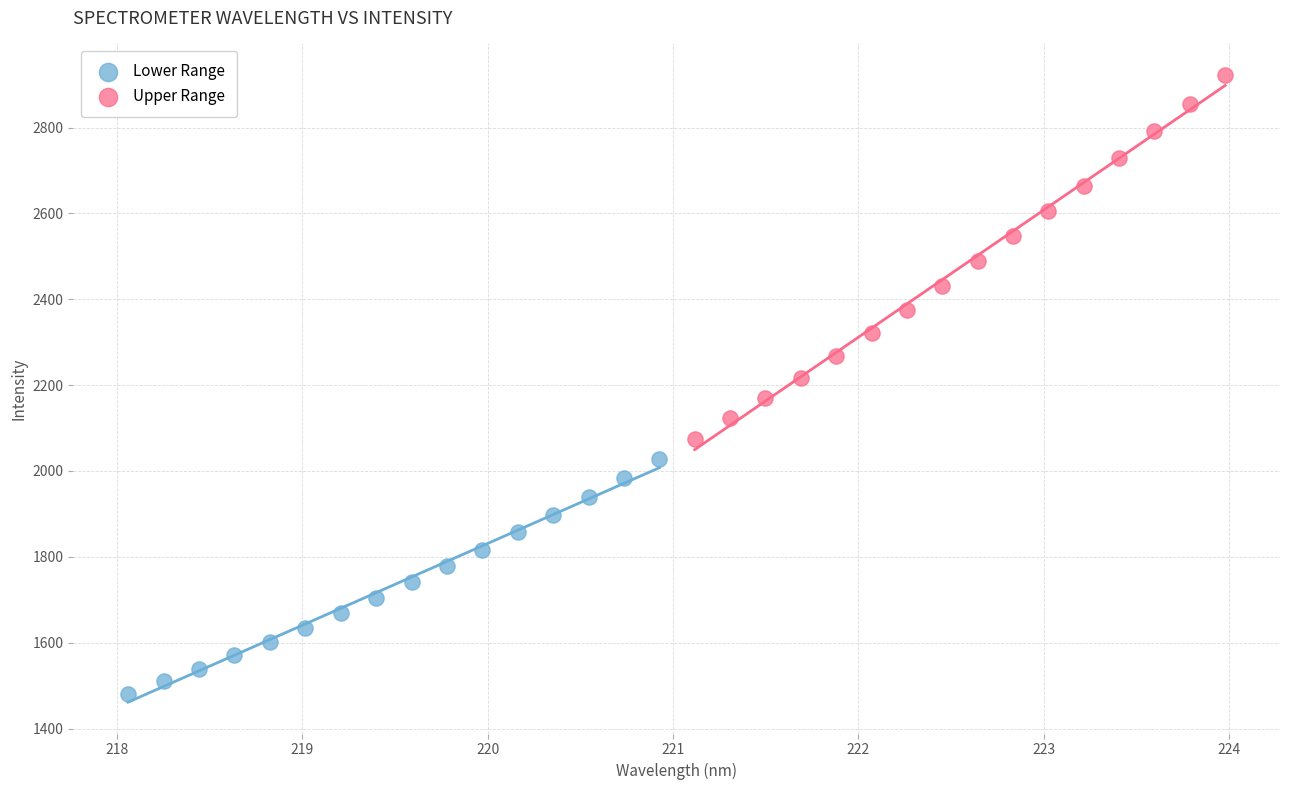

Which series reaches the minimum Y coordinate?

Lower Range